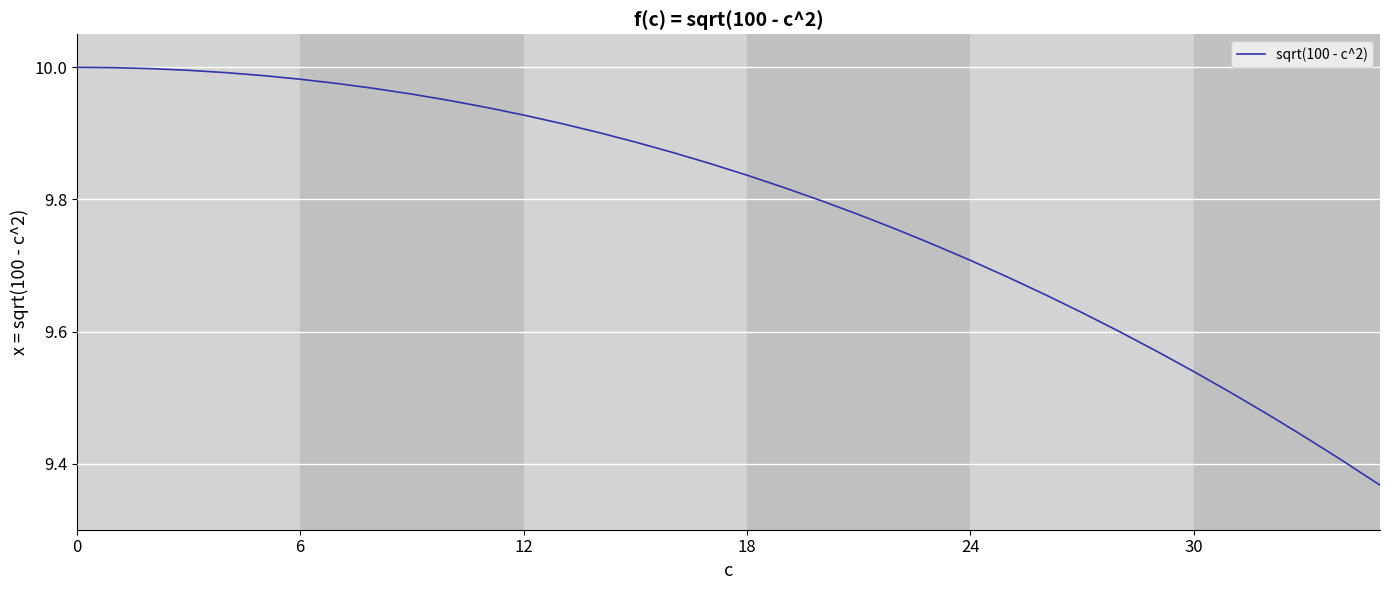

What is the difference between the maximum and minimum values?

0.6